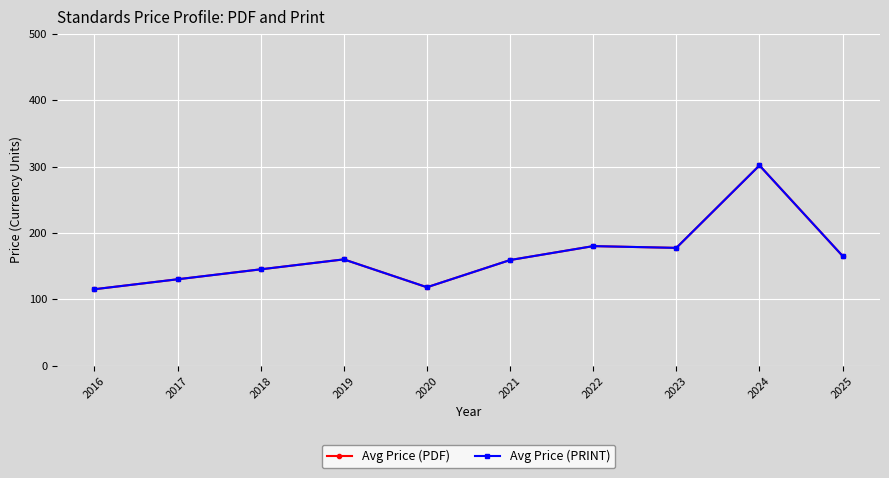

Does the chart have visible grid lines?

Yes